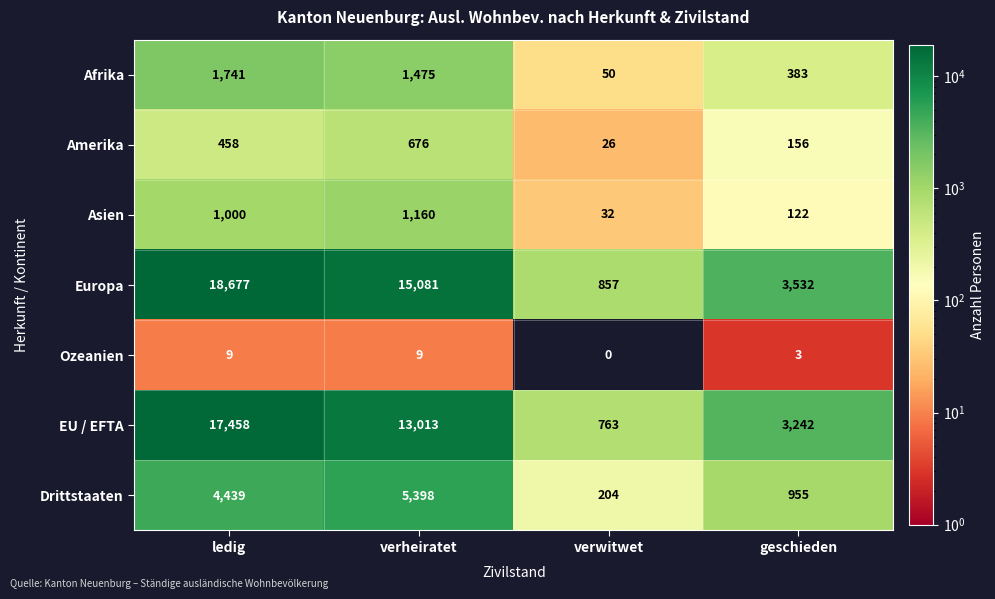

What is the maximum value shown in the chart?

18677